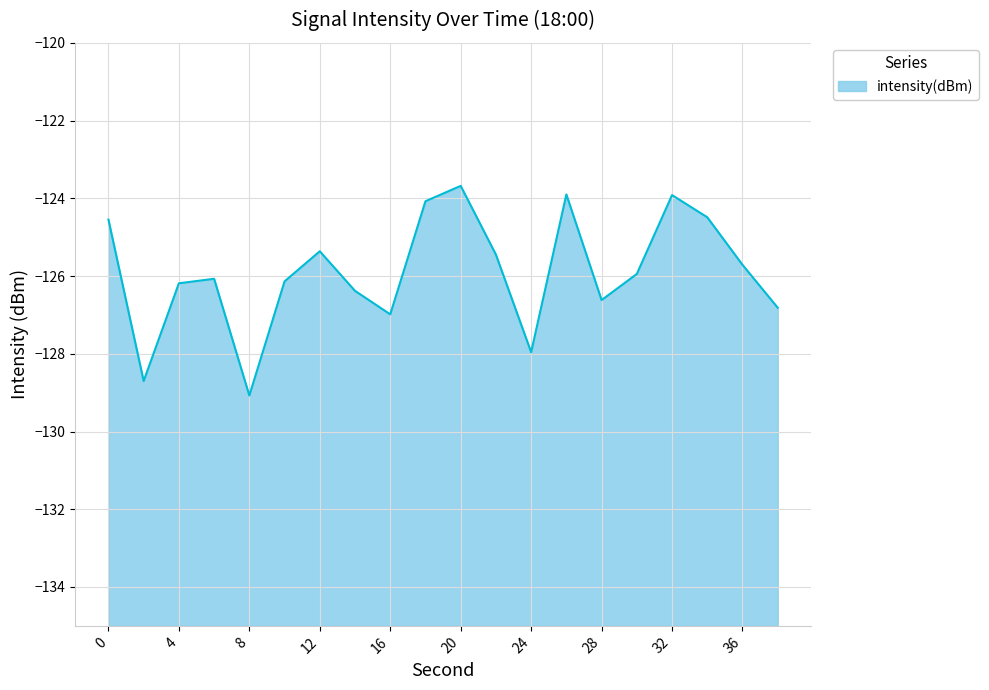

What is the difference between the values at 22 and 30?

0.5